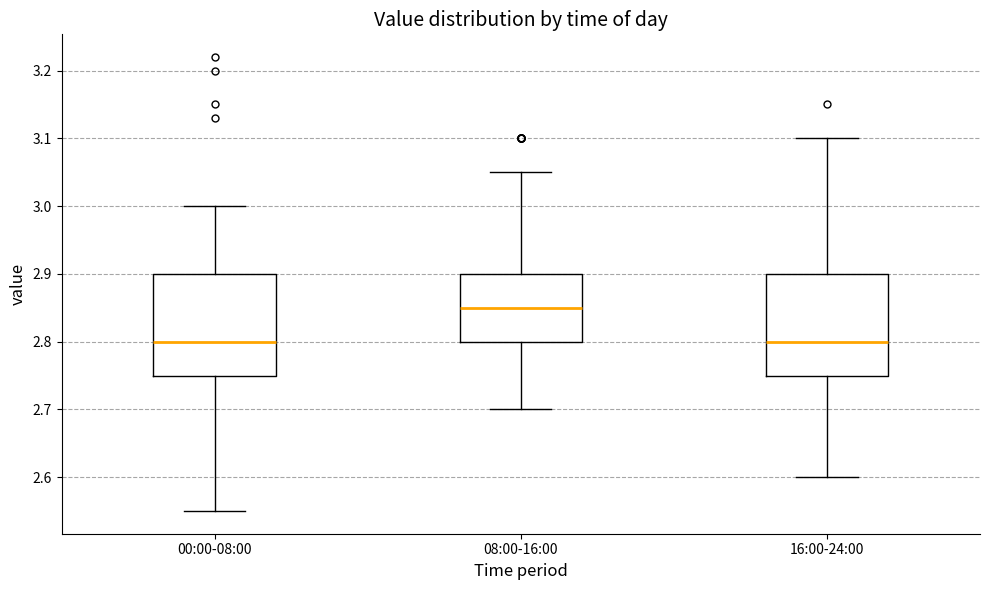

Where does the lower whisker of the box for 00:00-08:00 end on the y-axis? The values are not printed on the chart, so give them approximately, as read against the axis.

2.55